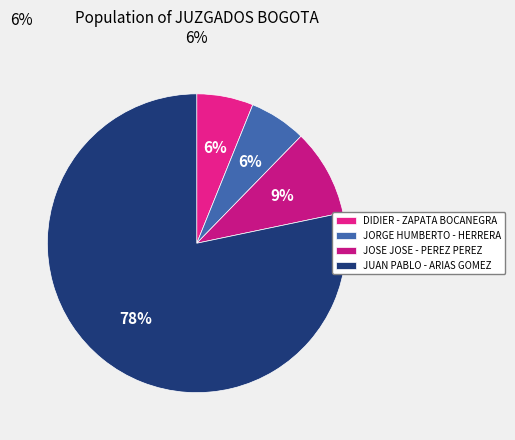

Count the number of slices in the pie.

4